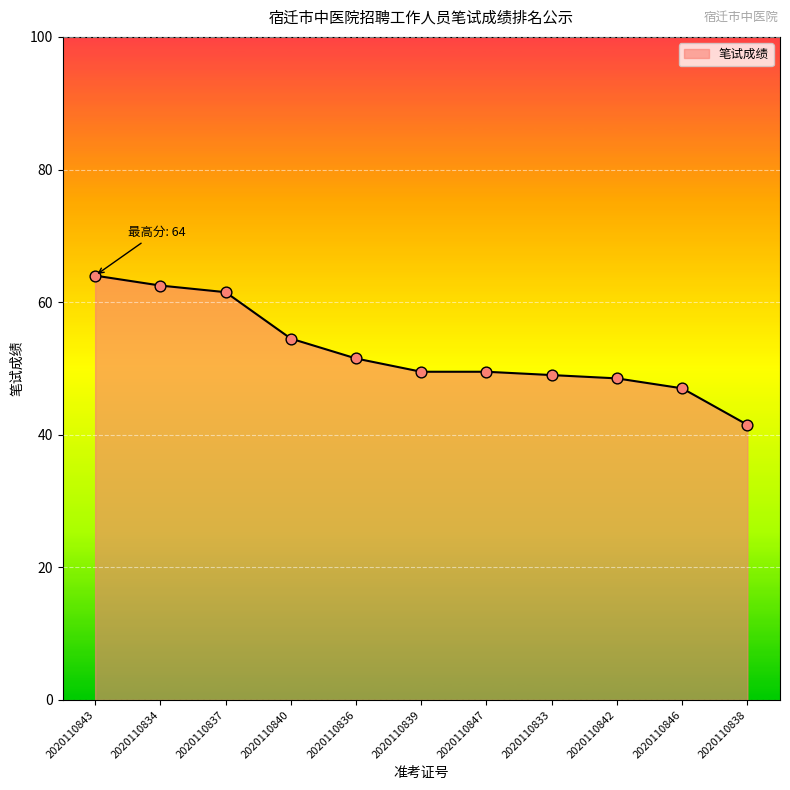

Which has a higher value, 2020110840 or 2020110839?

2020110840